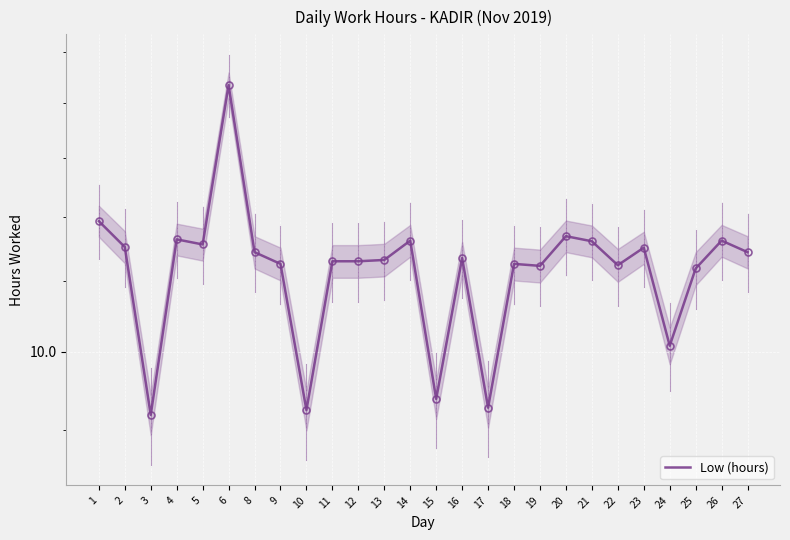

At which category does the data reach its first local peak?

4